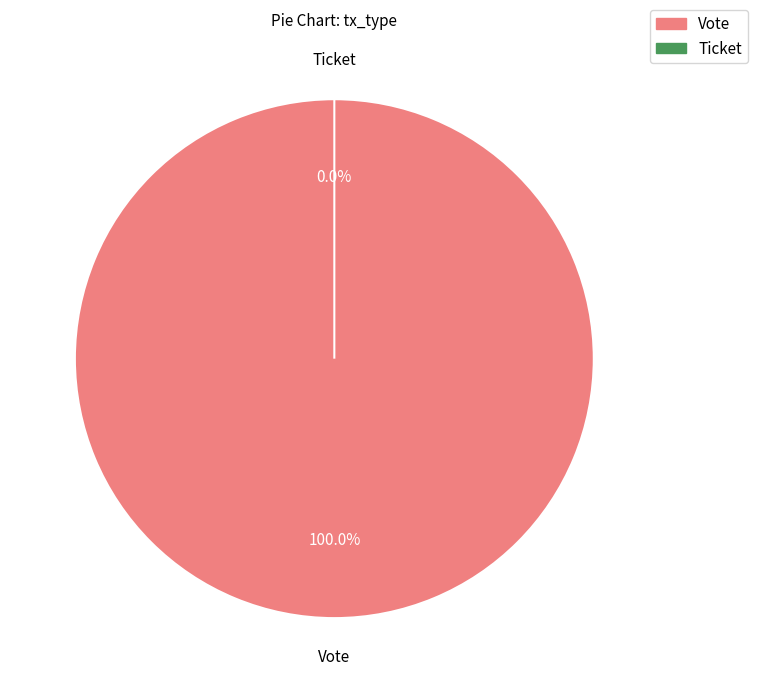

How many segments does this pie chart have?

2